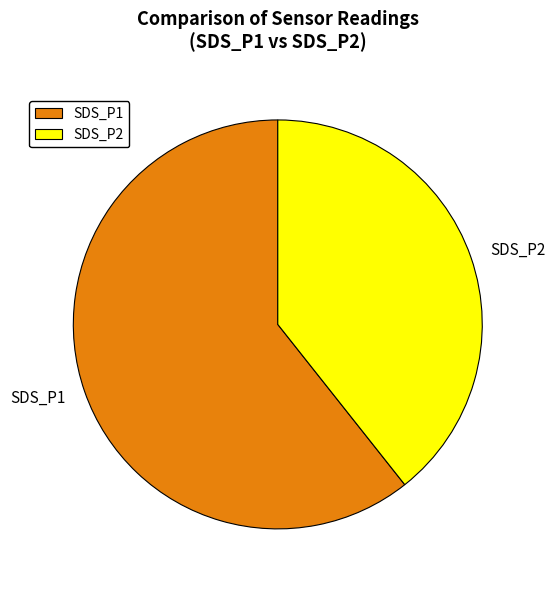

Does any single category account for the majority?

Yes